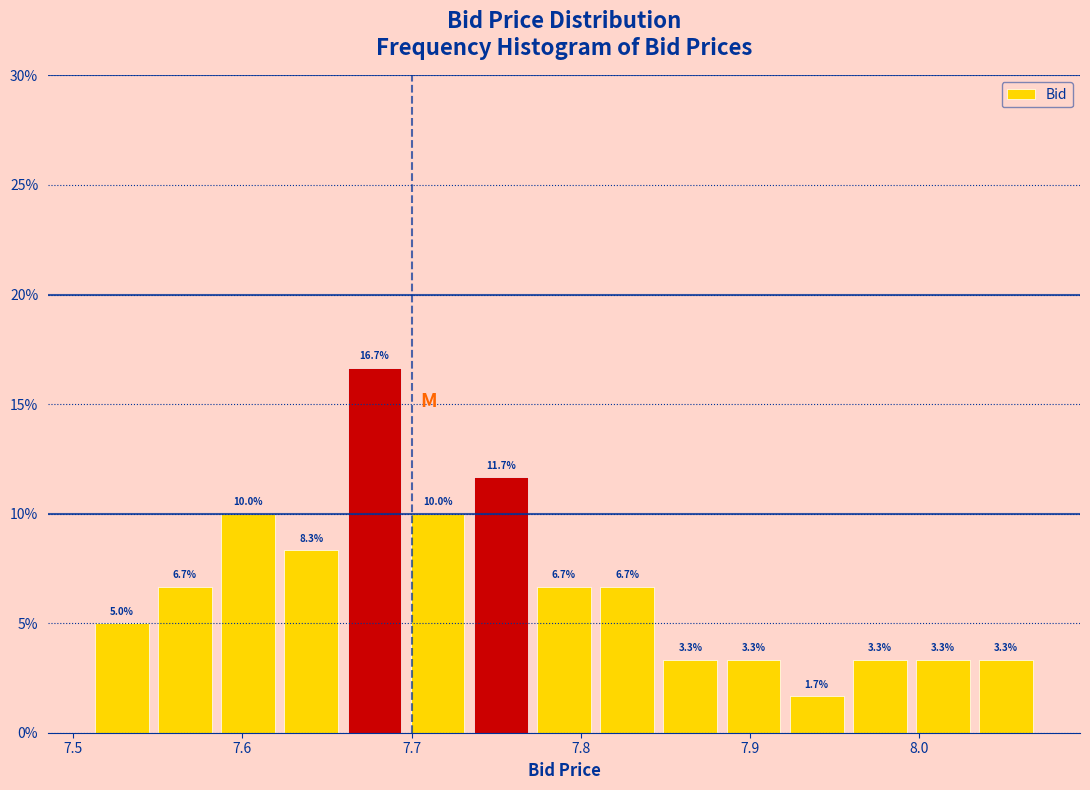

Around what value on the x-axis is the tallest bar? Give the approximate position of its centre, as read against the axis.

7.68